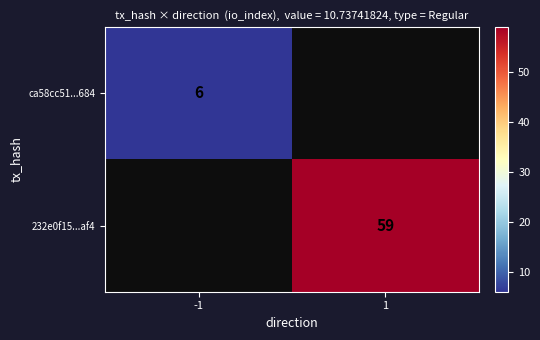

Which category has the highest value across all series?

1